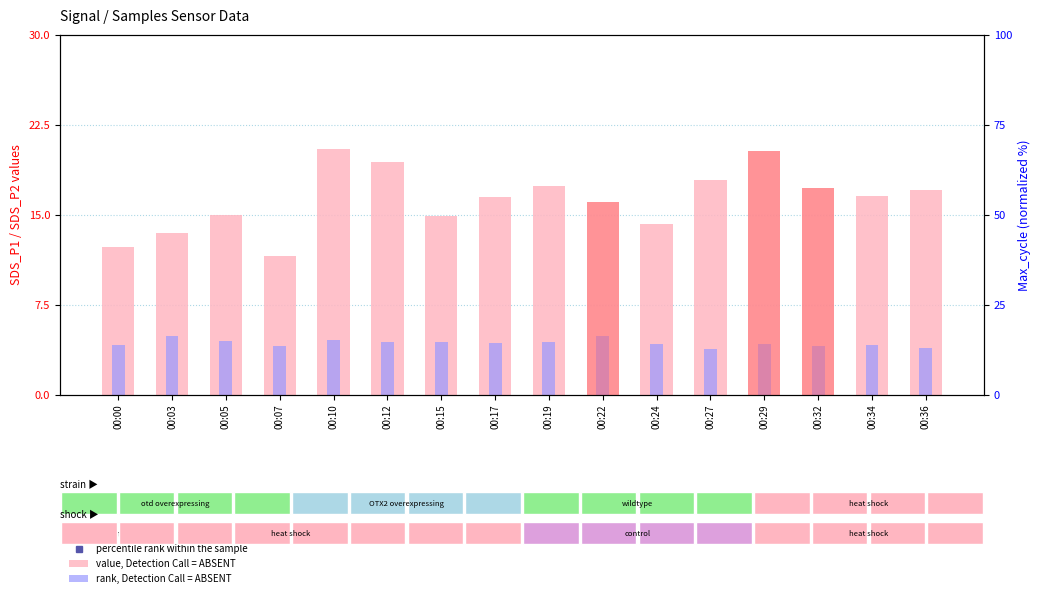

What is the sum of the rank, Detection Call = ABSENT values at 00:00 and 00:05?

8.7